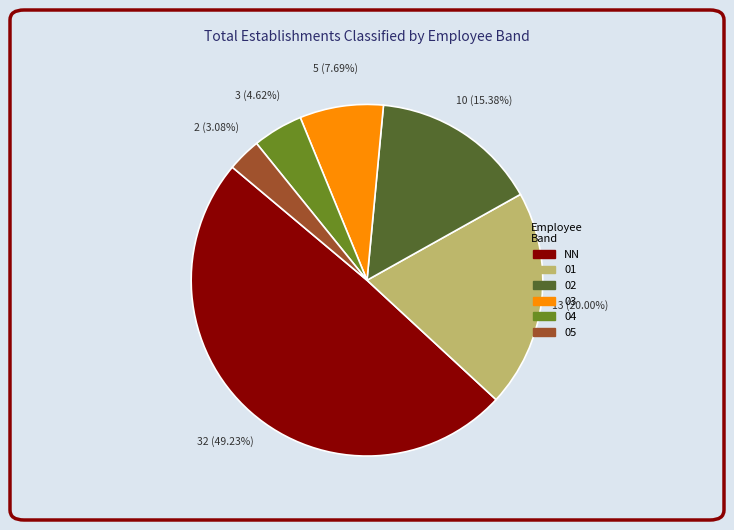

What portion of the pie excludes 03?

92.3%